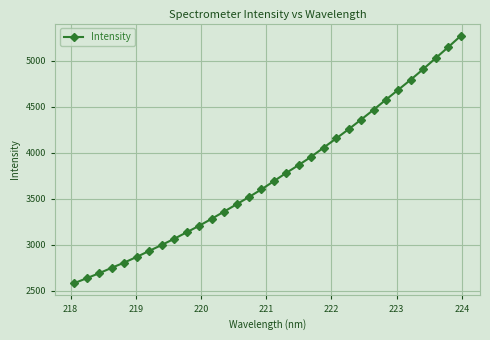

What is the smallest value displayed?

2585.6